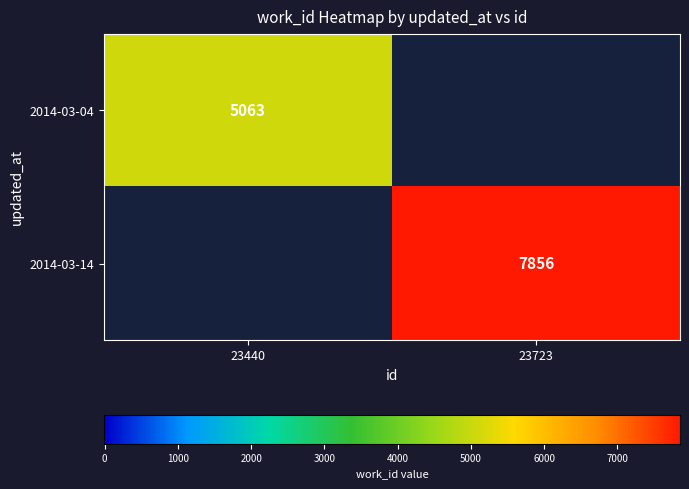

Is the value of 2014-03-04 at 23440 greater than the value of 2014-03-14 at 23723?

No